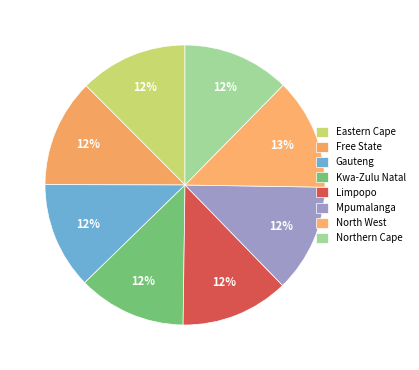

How many segments does this pie chart have?

8